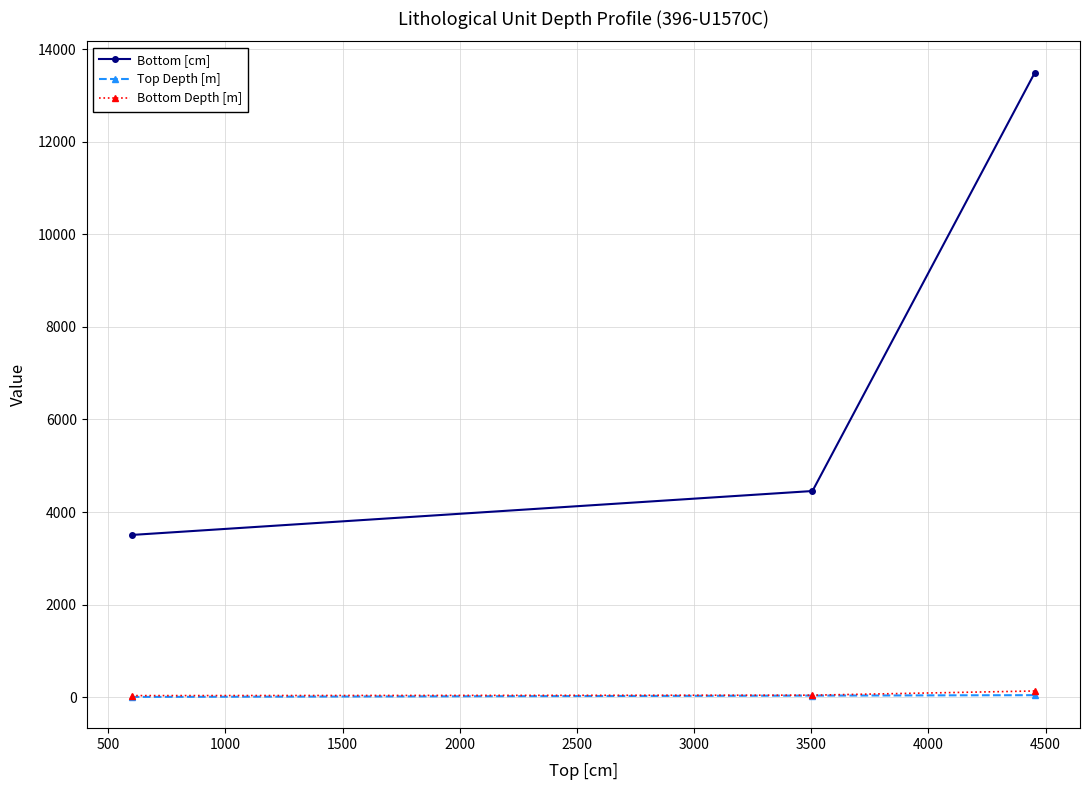

What is the value of the Bottom [cm] point at the 3rd from the left?

13492.0